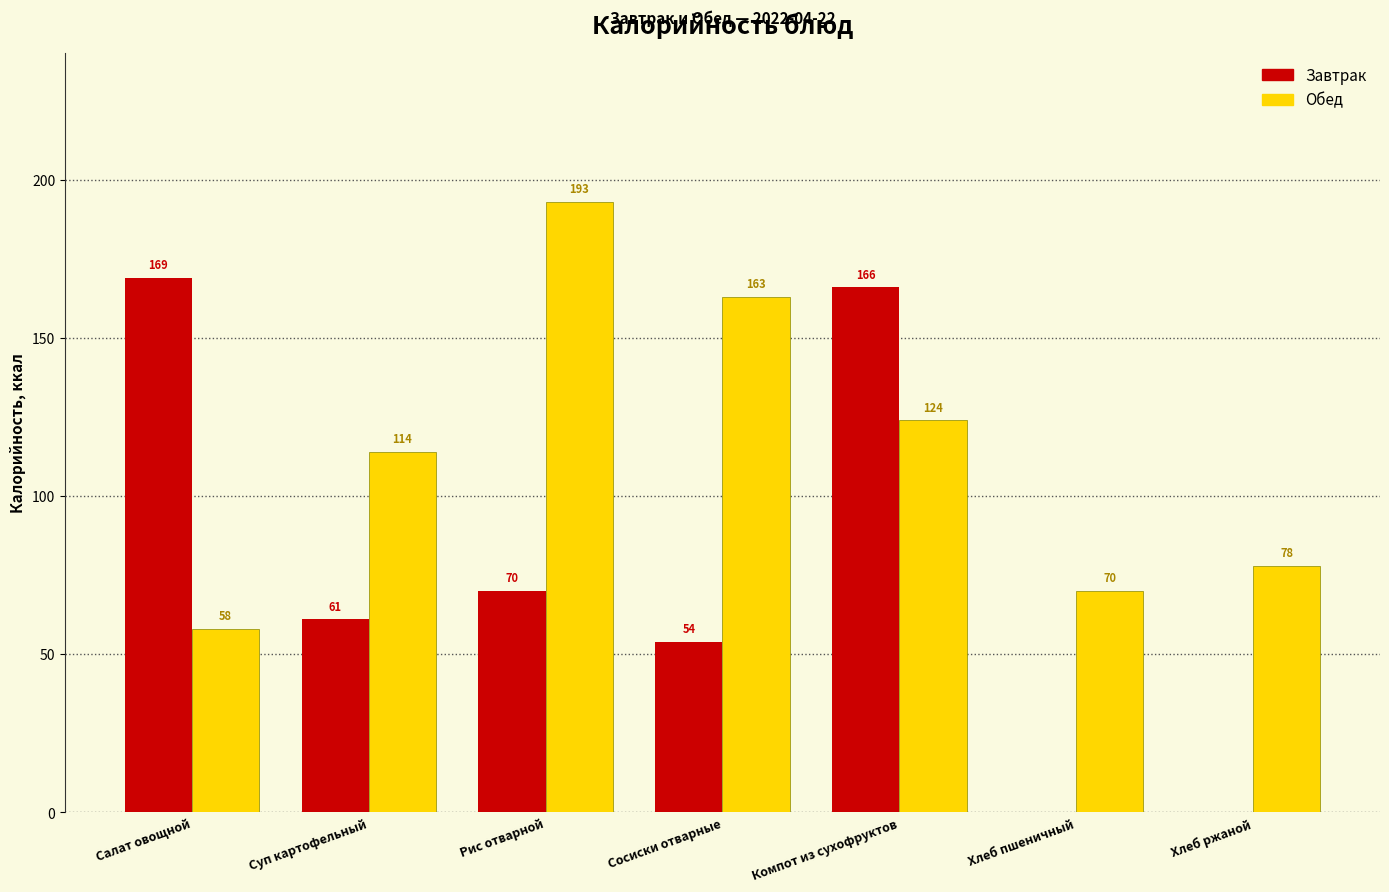

What is the sum of the Обед values at Суп картофельный and Хлеб пшеничный?

184